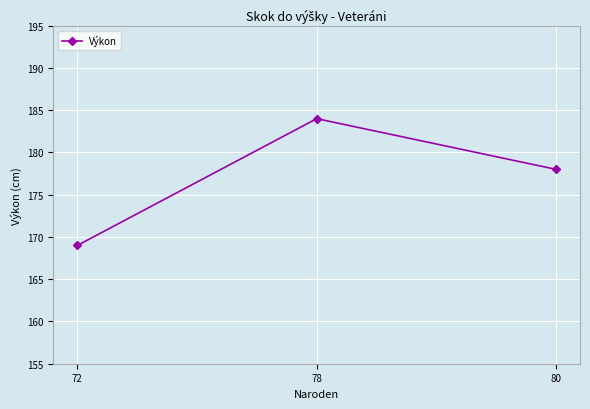

What is the difference between the second highest and minimum values?

9